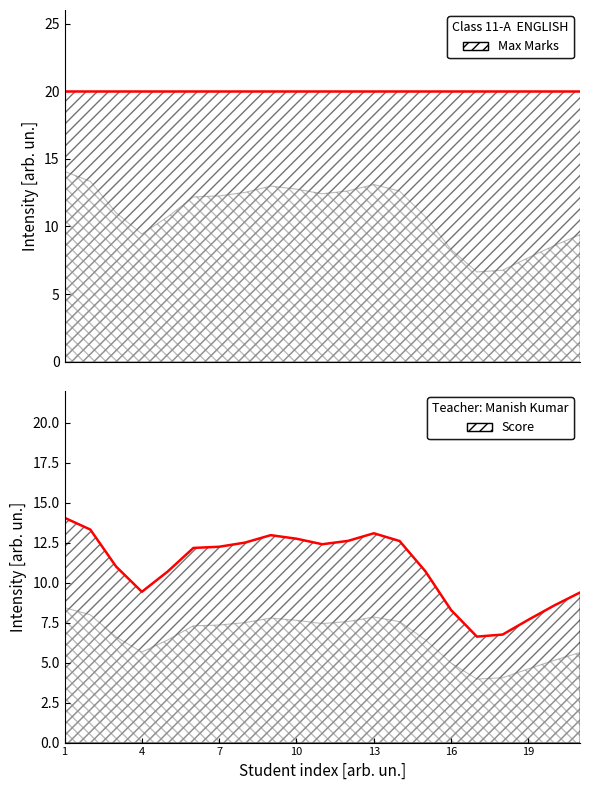

How many interior local valleys does the Score envelope series have?

3